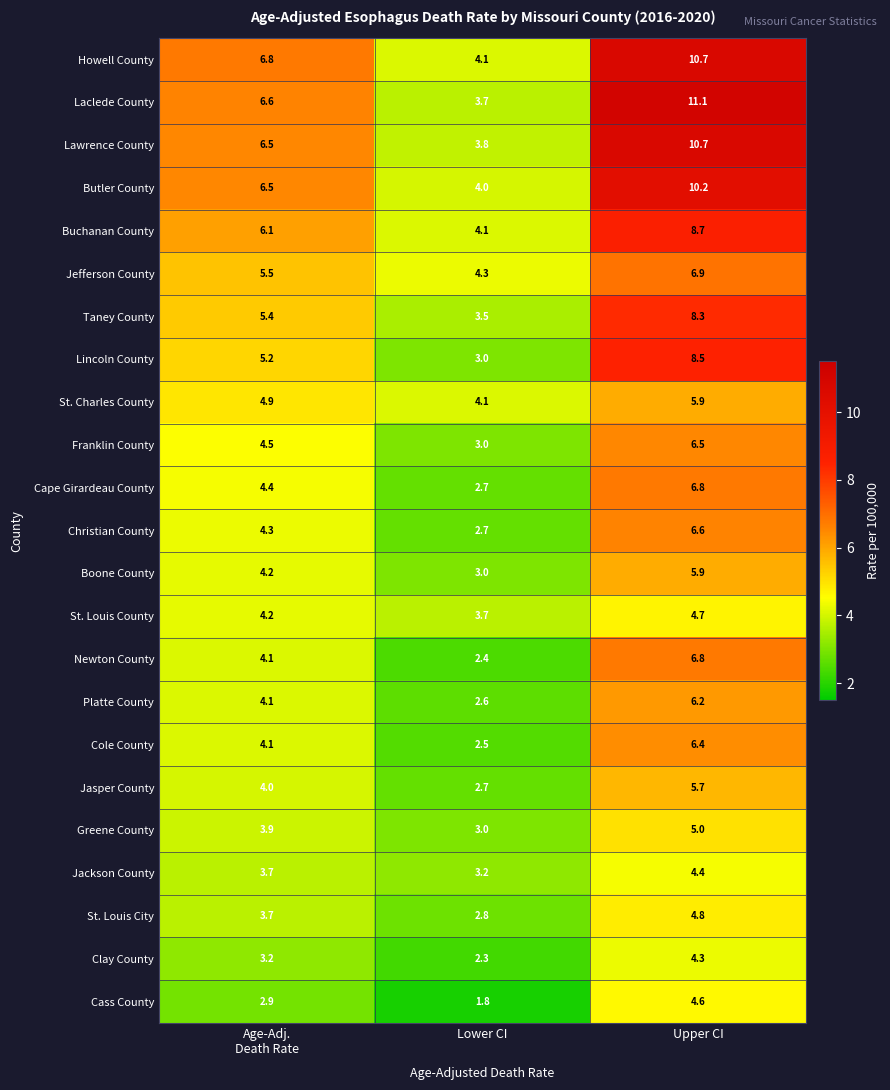

What is the difference between the highest and lowest values at Upper CI?

6.8